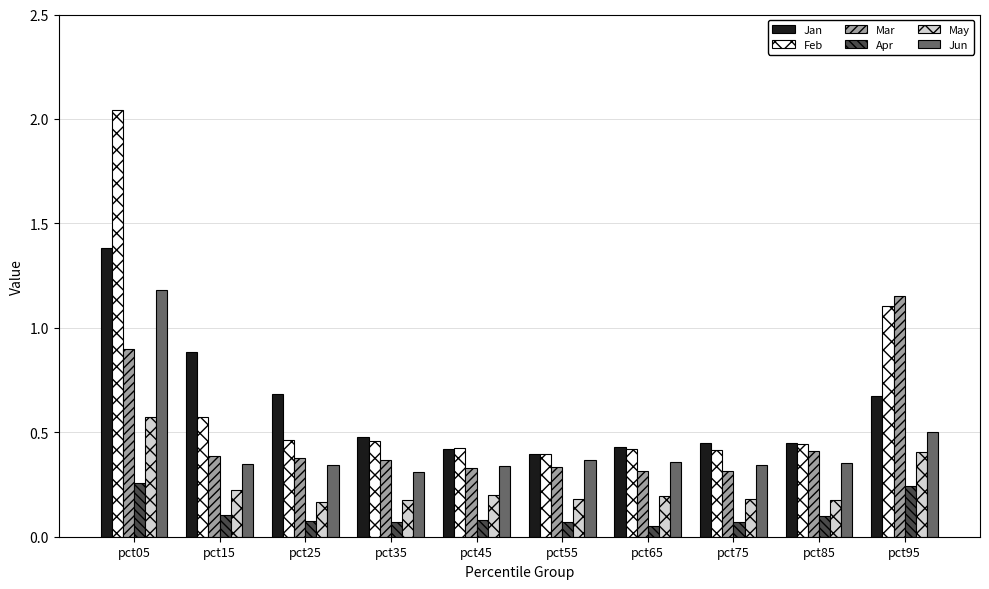

How many May values are between 0 and 1?

10